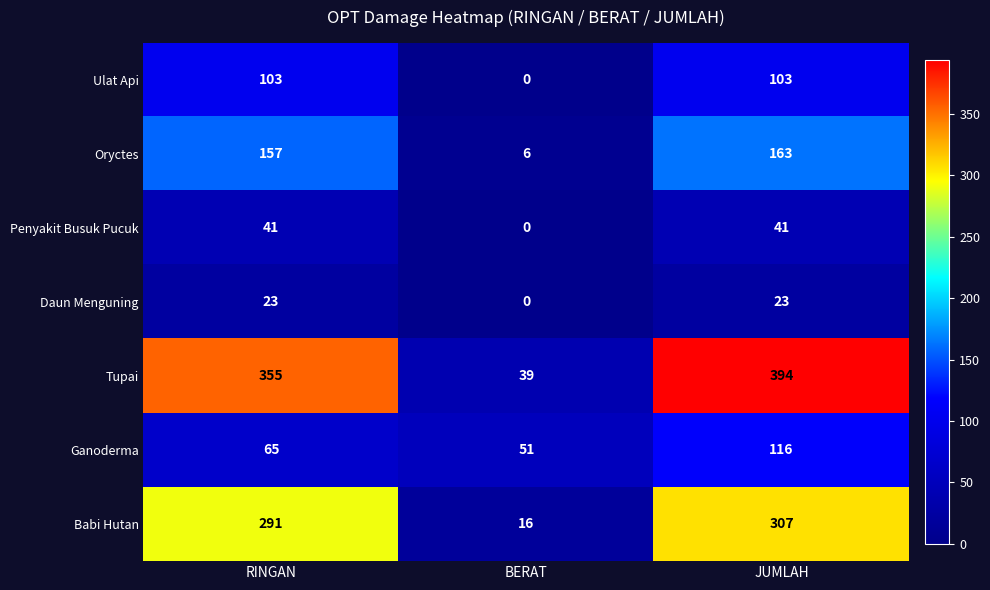

Is it true that Oryctes equals 106 at RINGAN?

False